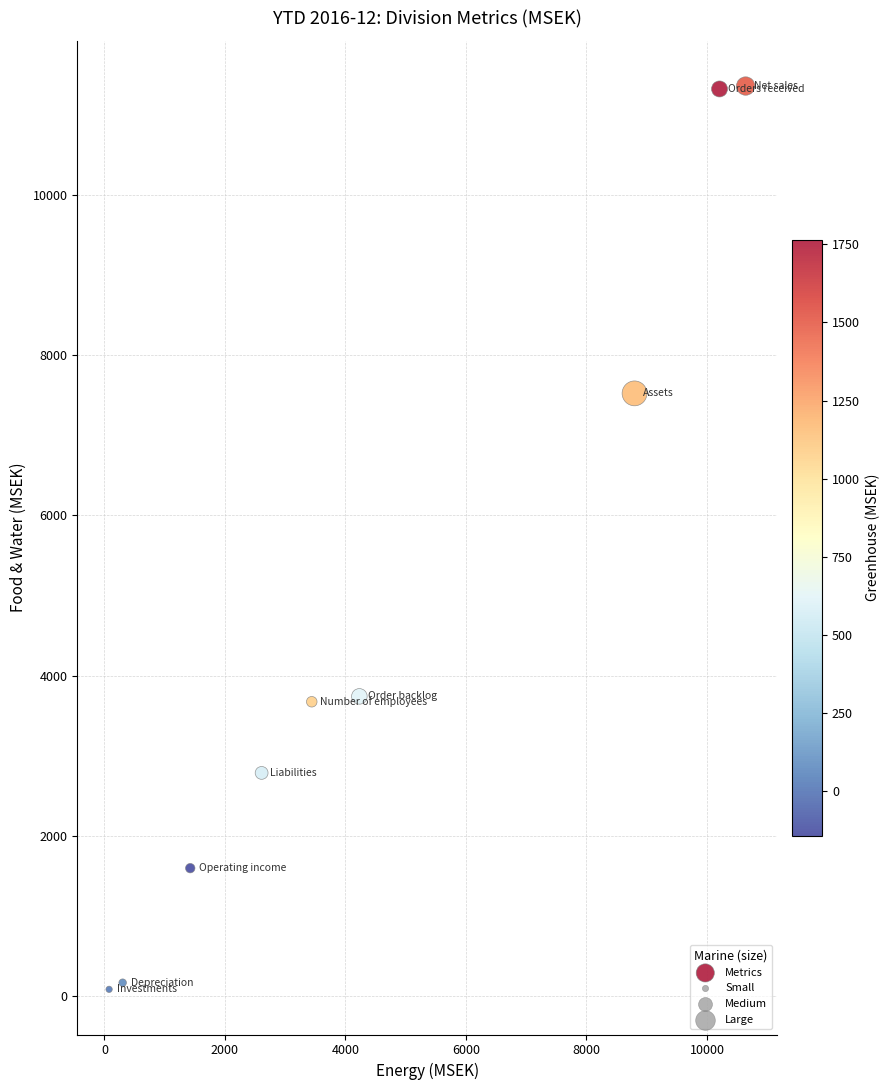

What is the range of Y values (max minus min)?

11281.8